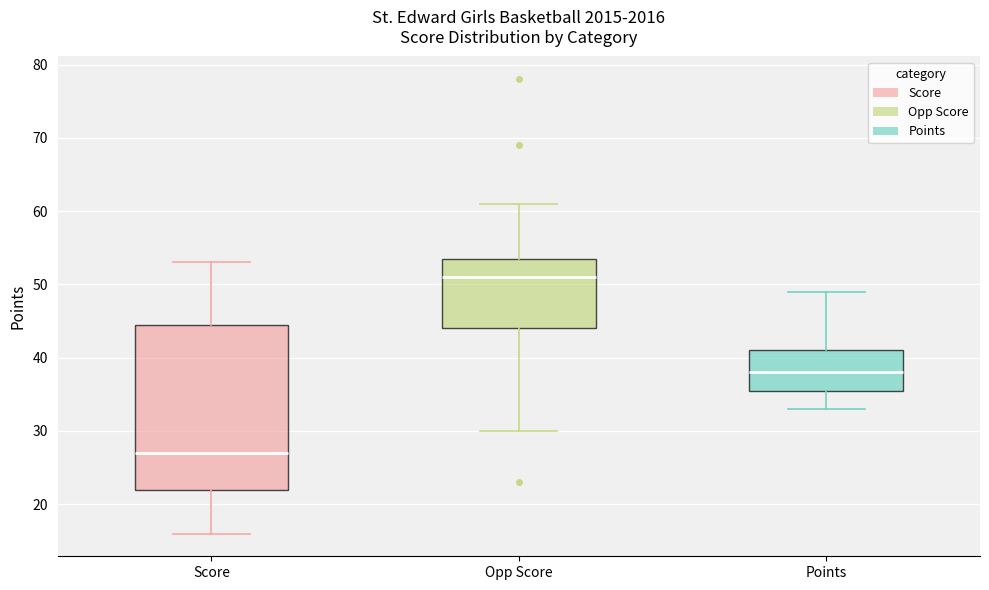

Comparing the boxes themselves (not the whiskers), which one is the tallest?

Score